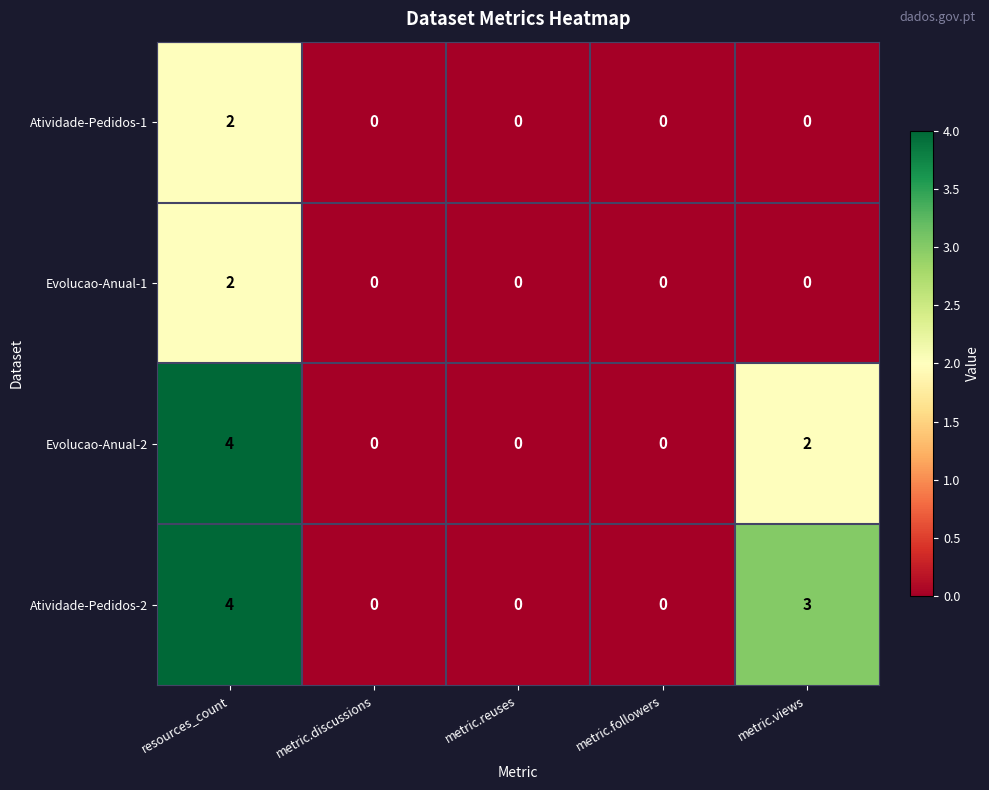

The value of Evolucao-Anual-1 at metric.discussions is 0. True or false?

True